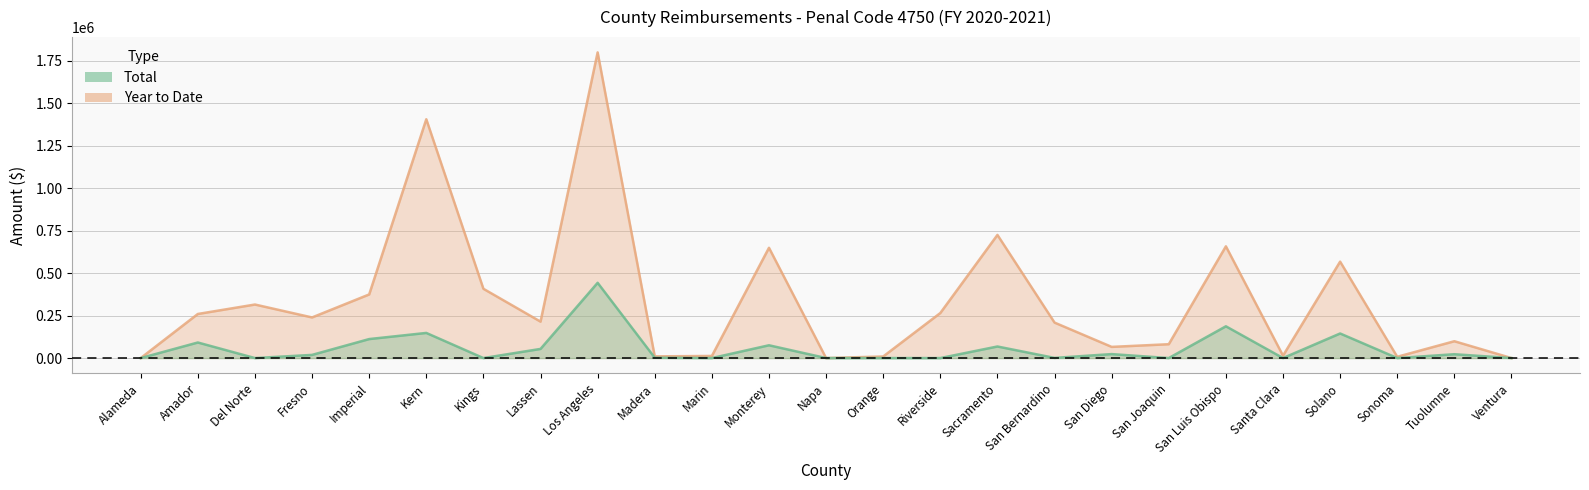

Which series has the largest total across all categories?

Year to Date